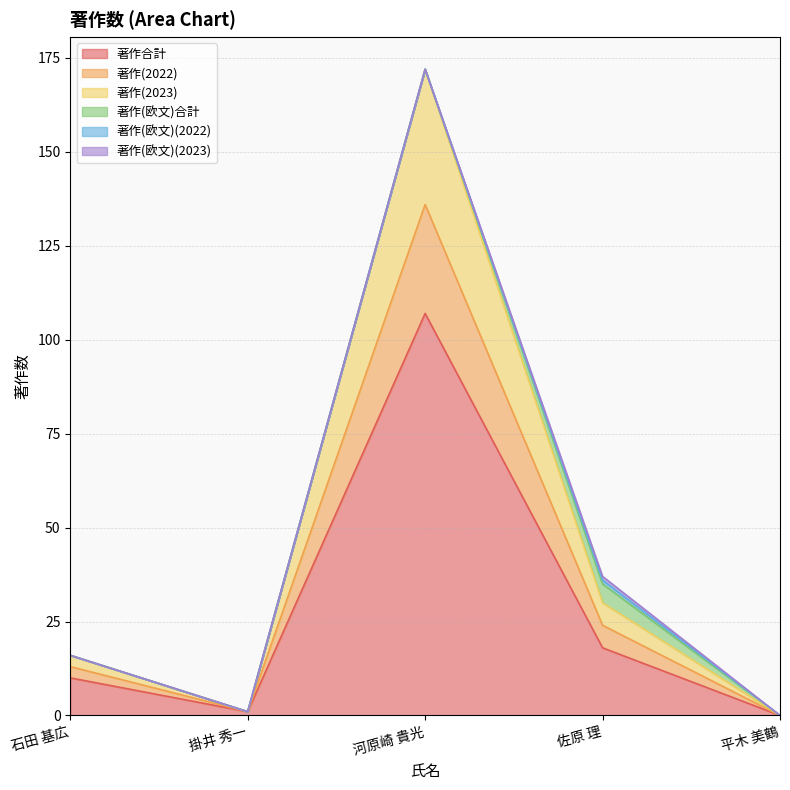

At which category does the chart reach its minimum across all series?

平木 美鶴